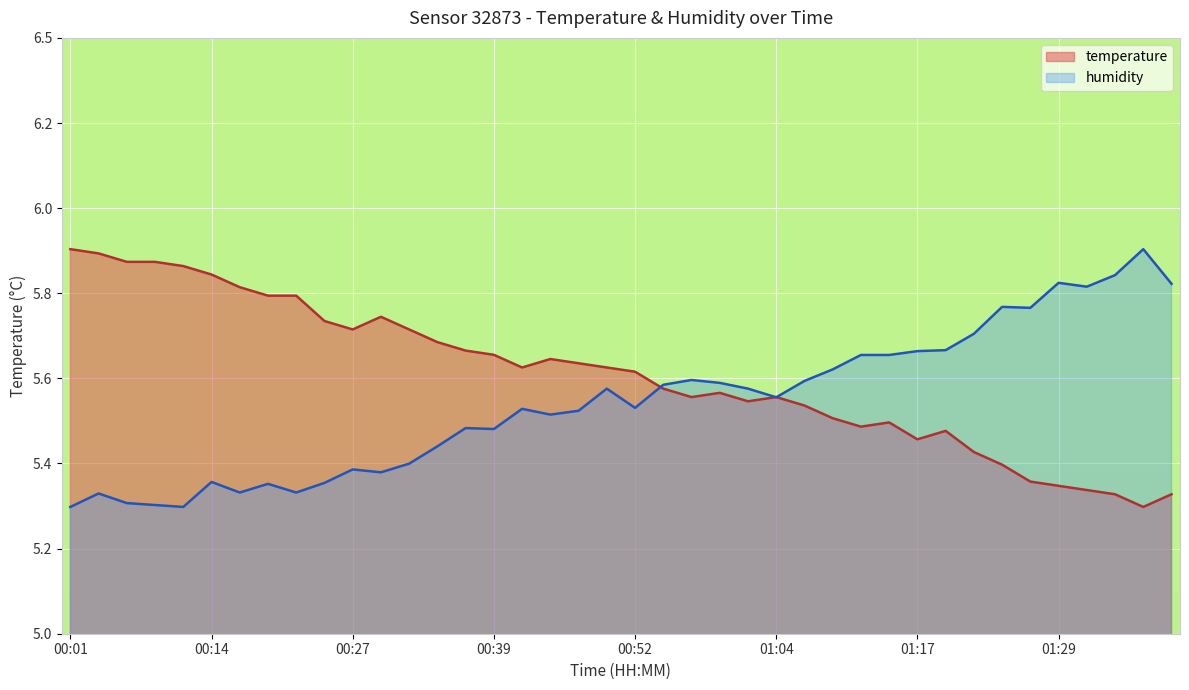

How many interior local valleys does the humidity series have?

10